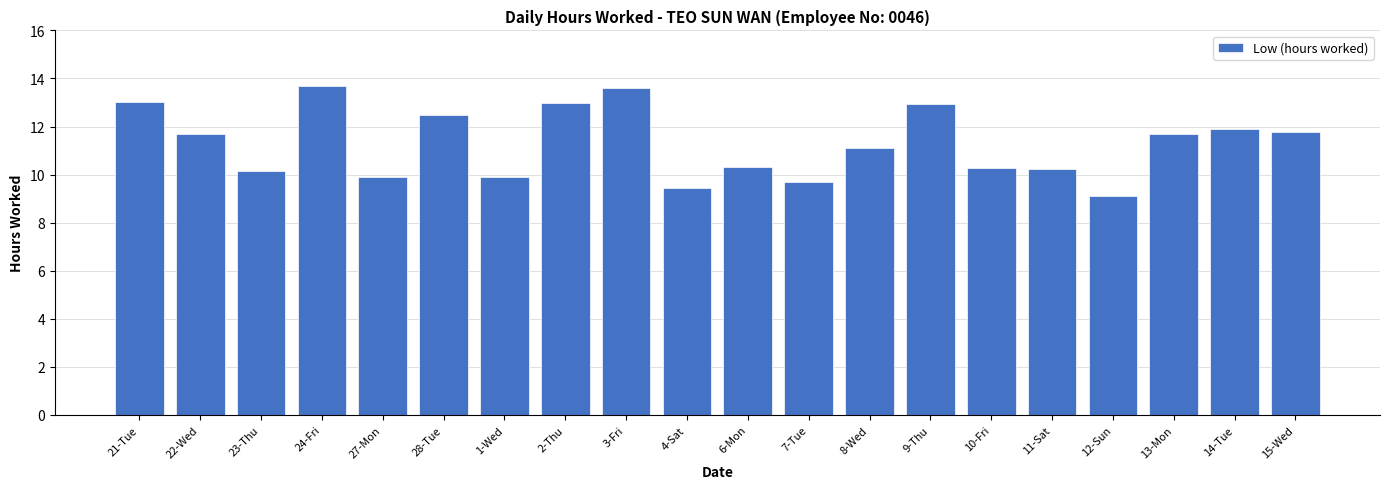

What is the label of the 19th bar from the left?

14-Tue